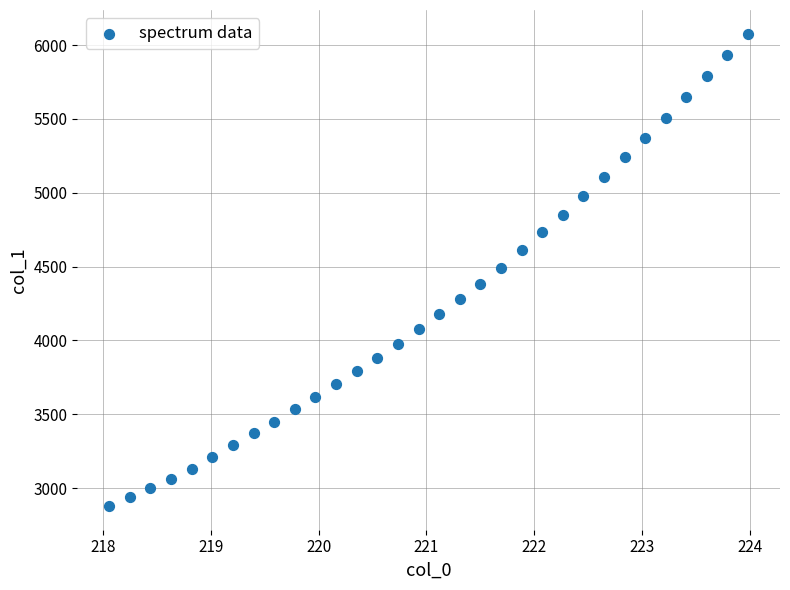

What is the range of Y values (max minus min)?

3198.6